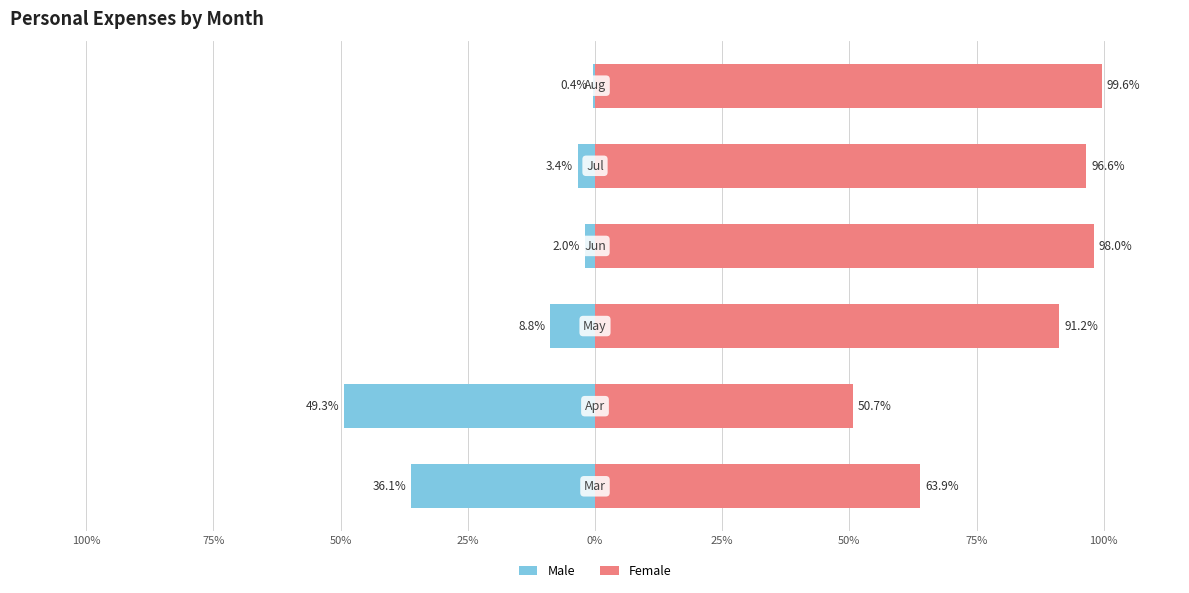

Is it true that Male equals -49.3 at 100%?

False